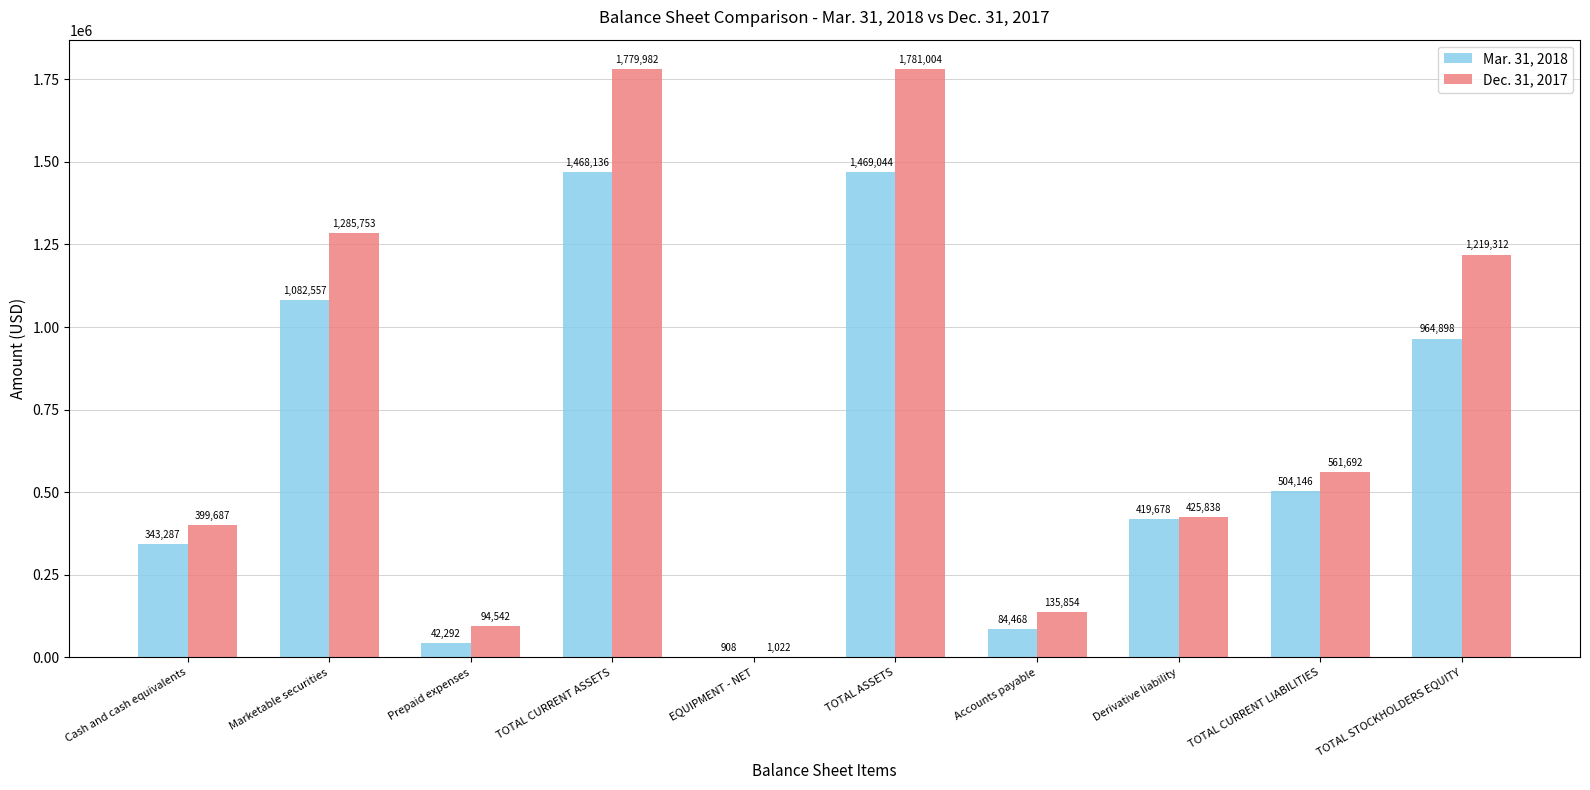

What is the greatest value displayed?

1781004